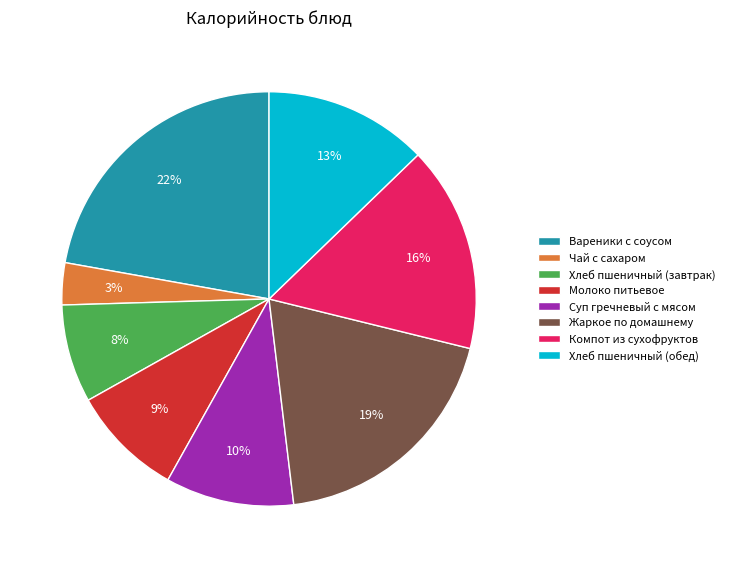

To the nearest percent, what percentage of the pie is Молоко питьевое?

9%